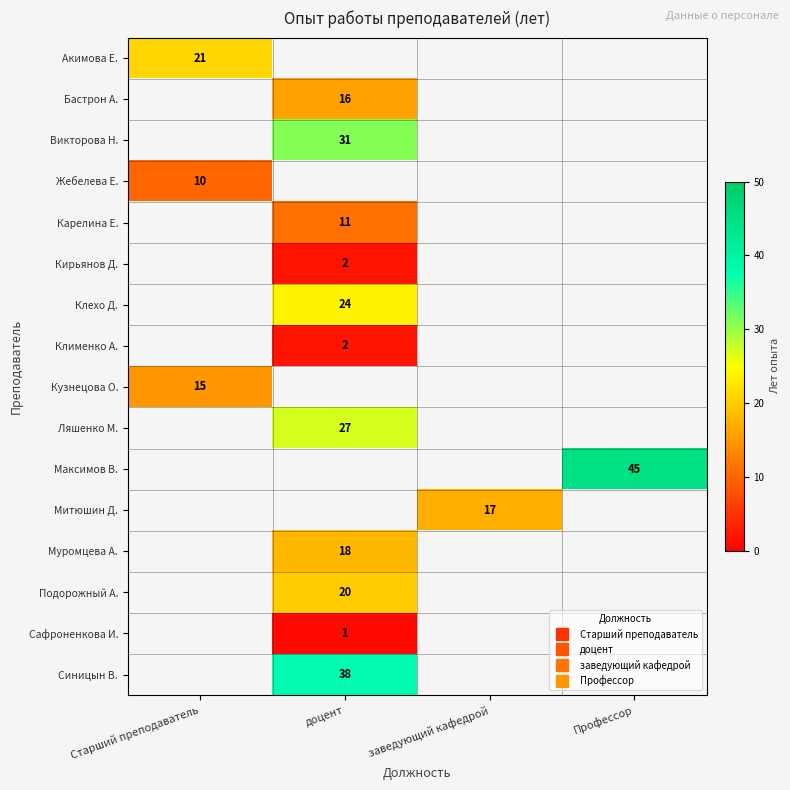

What is the minimum value for Акимова Е.?

21.0